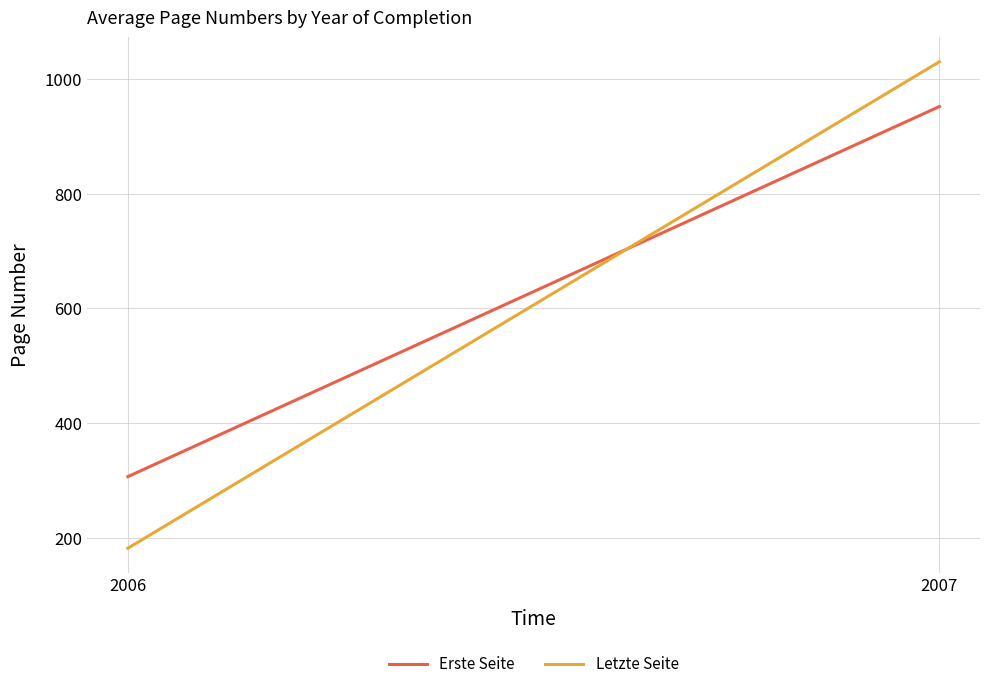

Reading left to right, extract all data points from this chart.

Erste Seite: 2006=306.3	2007=952.5
Letzte Seite: 2006=181.3	2007=1030.7